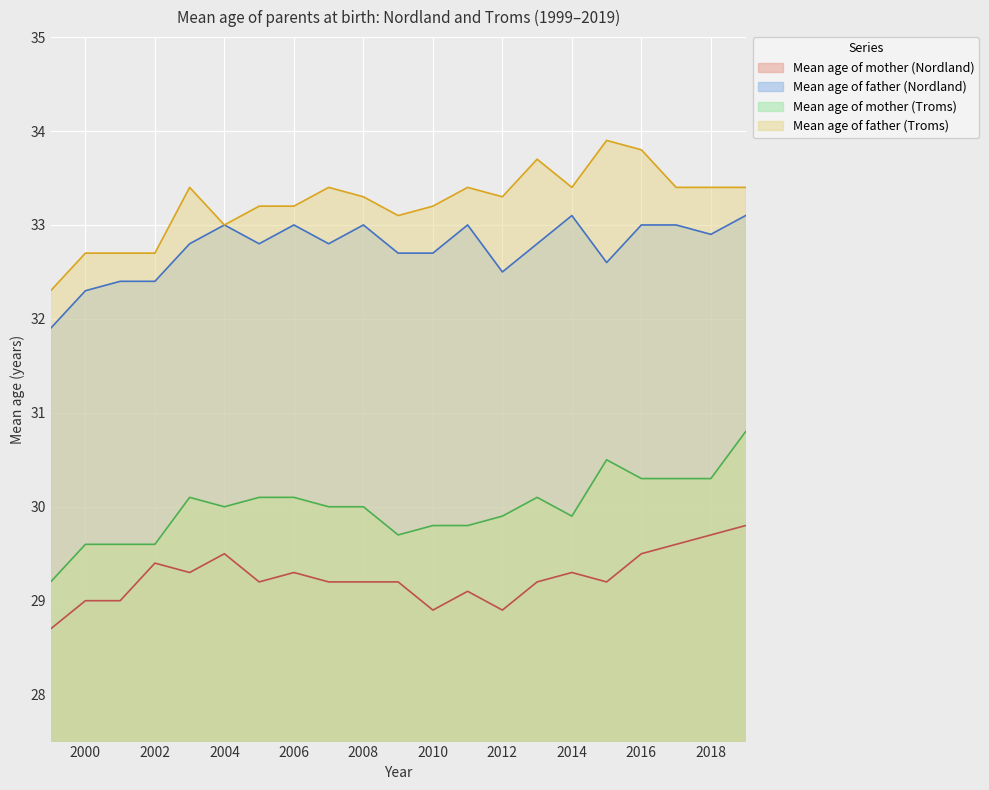

Reading left to right, list all the values displayed in this chart.

Mean age of mother (Nordland): 1999=28.7	2000=29.0	2001=29.0	2002=29.4	2003=29.3	2004=29.5	2005=29.2	2006=29.3	2007=29.2	2008=29.2	2009=29.2	2010=28.9	2011=29.1	2012=28.9	2013=29.2	2014=29.3	2015=29.2	2016=29.5	2017=29.6	2018=29.7	2019=29.8
Mean age of father (Nordland): 1999=31.9	2000=32.3	2001=32.4	2002=32.4	2003=32.8	2004=33.0	2005=32.8	2006=33.0	2007=32.8	2008=33.0	2009=32.7	2010=32.7	2011=33.0	2012=32.5	2013=32.8	2014=33.1	2015=32.6	2016=33.0	2017=33.0	2018=32.9	2019=33.1
Mean age of mother (Troms): 1999=29.2	2000=29.6	2001=29.6	2002=29.6	2003=30.1	2004=30.0	2005=30.1	2006=30.1	2007=30.0	2008=30.0	2009=29.7	2010=29.8	2011=29.8	2012=29.9	2013=30.1	2014=29.9	2015=30.5	2016=30.3	2017=30.3	2018=30.3	2019=30.8
Mean age of father (Troms): 1999=32.3	2000=32.7	2001=32.7	2002=32.7	2003=33.4	2004=33.0	2005=33.2	2006=33.2	2007=33.4	2008=33.3	2009=33.1	2010=33.2	2011=33.4	2012=33.3	2013=33.7	2014=33.4	2015=33.9	2016=33.8	2017=33.4	2018=33.4	2019=33.4